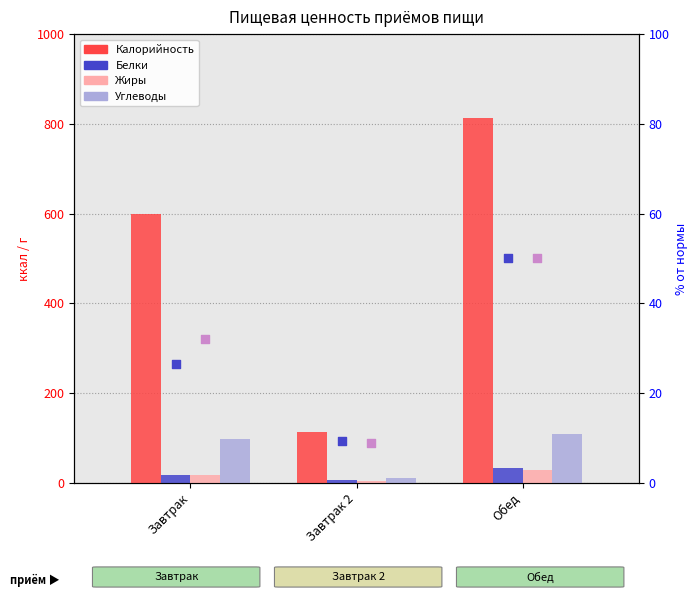

At how many categories does at least one series exceed 226?

2